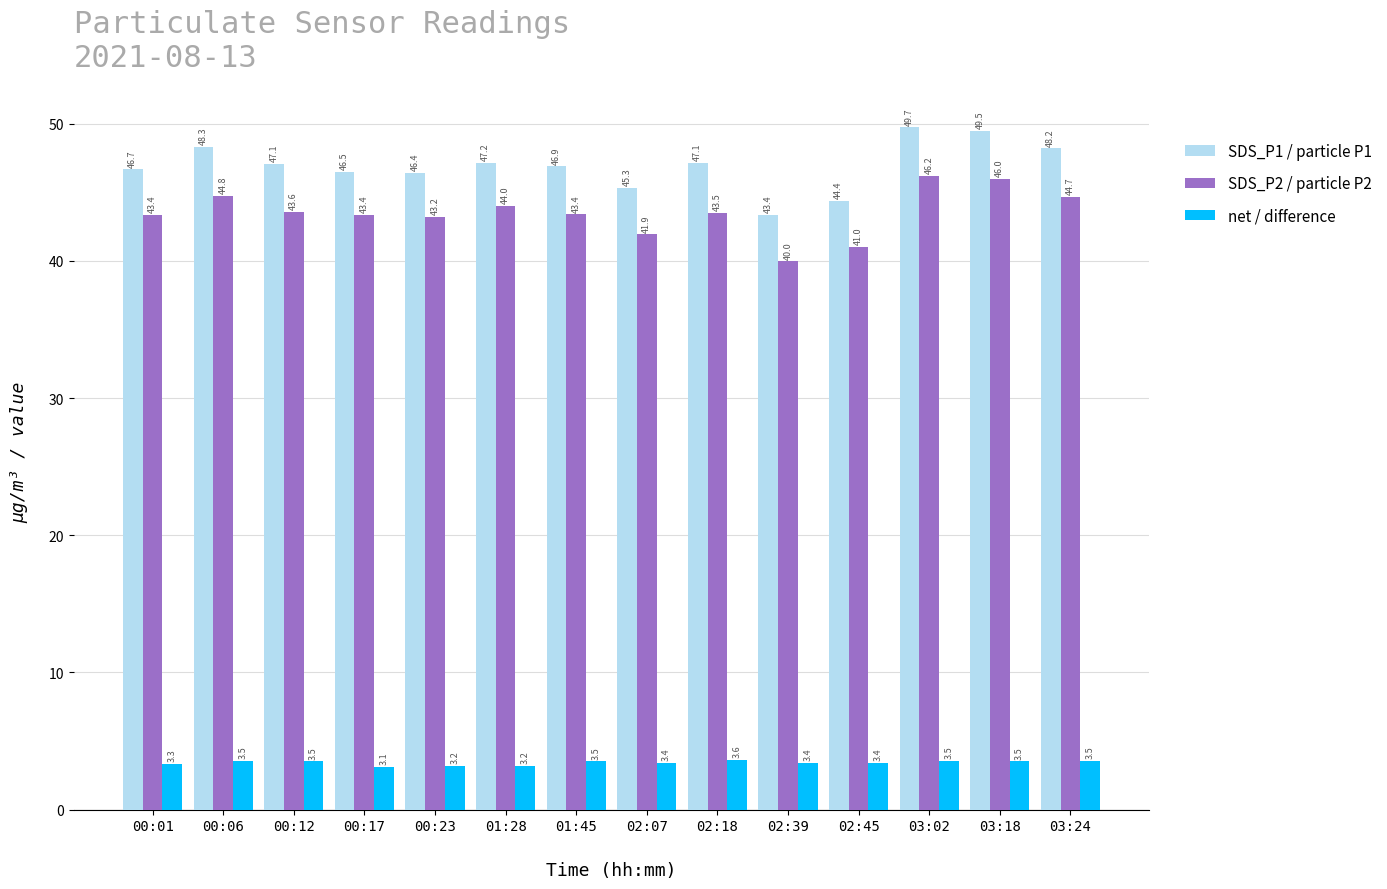

Is it true that SDS_P2 / particle P2 equals 43.6 at 00:12?

True